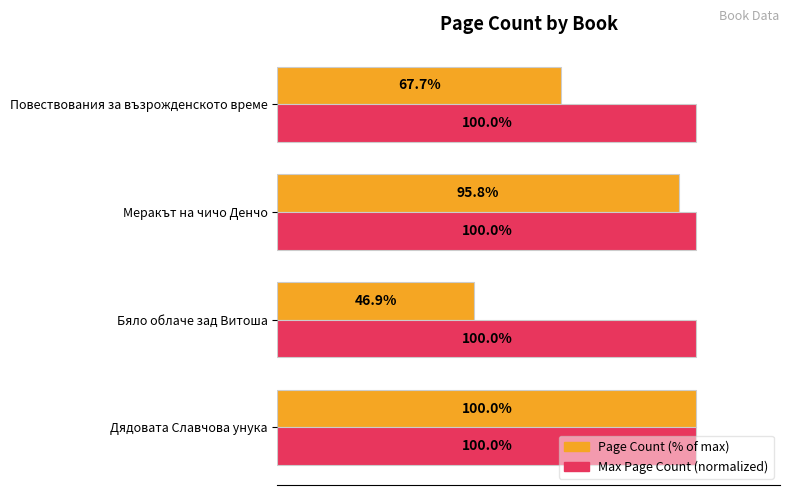

Which category has the lowest value in the Page Count (% of max) series?

Бяло облаче зад Витоша